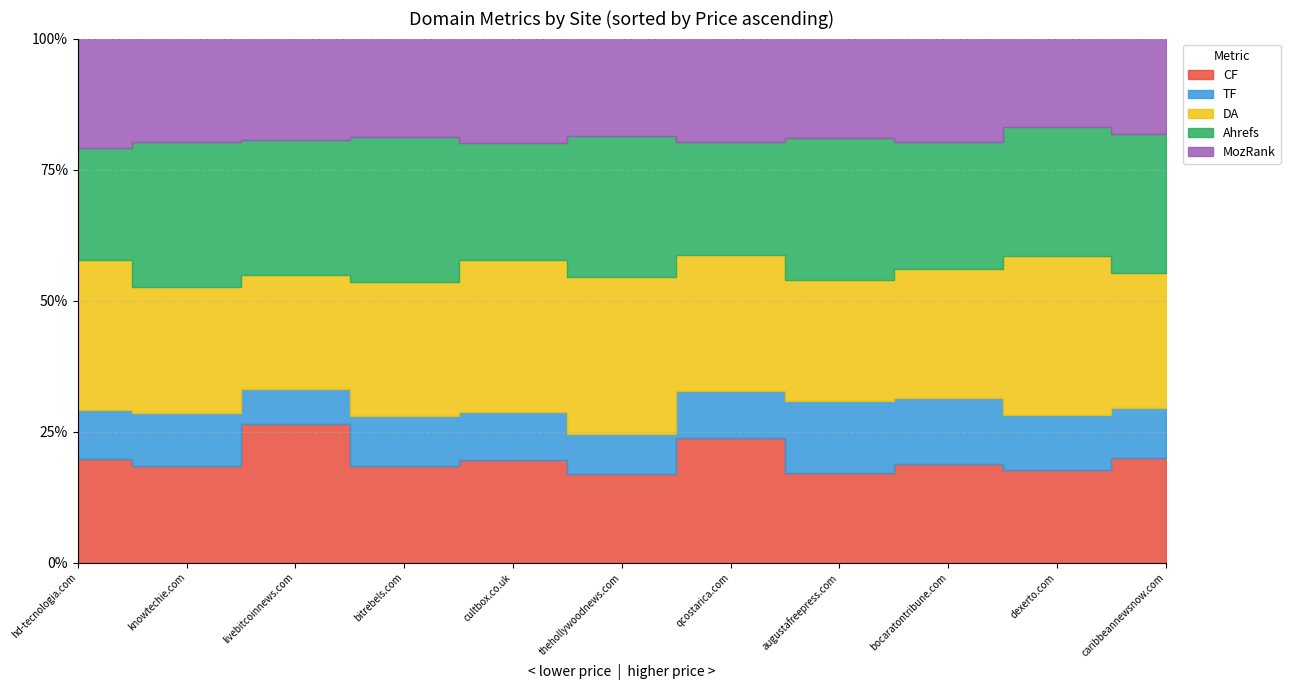

Which label corresponds to the smallest value in the chart?

hd-tecnologia.com